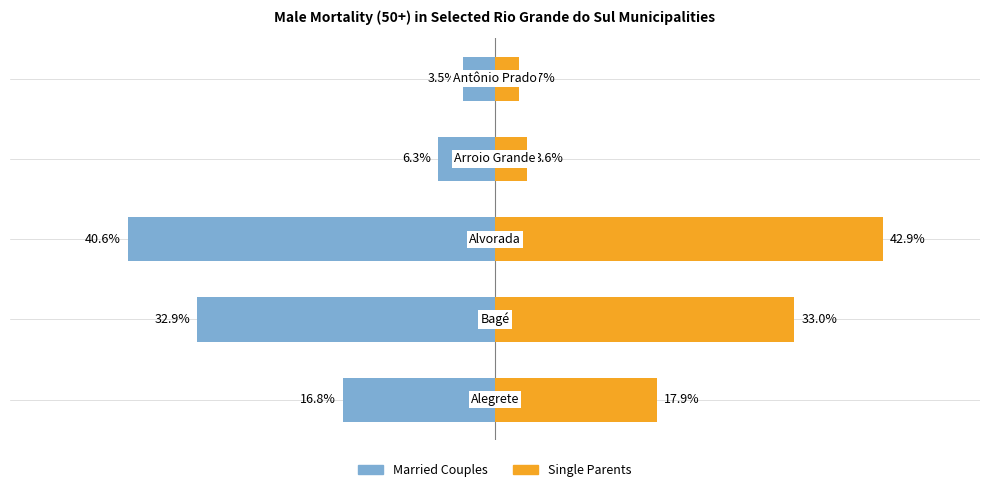

Reading left to right, transcribe all the data shown in this chart.

Married Couples: 0=-16.8	1=-32.9	2=-40.6	3=-6.3	4=-3.5
Single Parents: 0=17.9	1=33.0	2=42.9	3=3.6	4=2.7